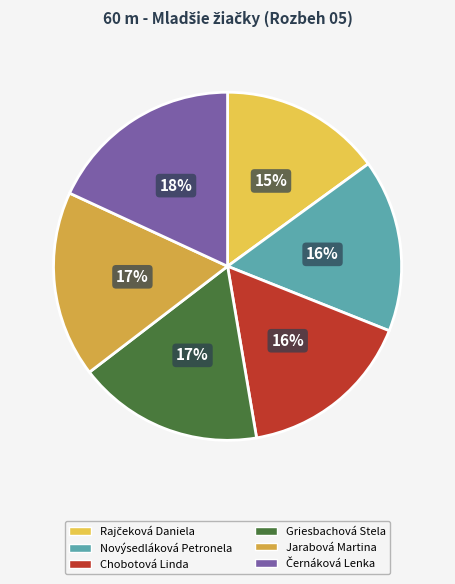

To the nearest percent, what is the combined percentage of Černáková Lenka and Rajčeková Daniela?

33%